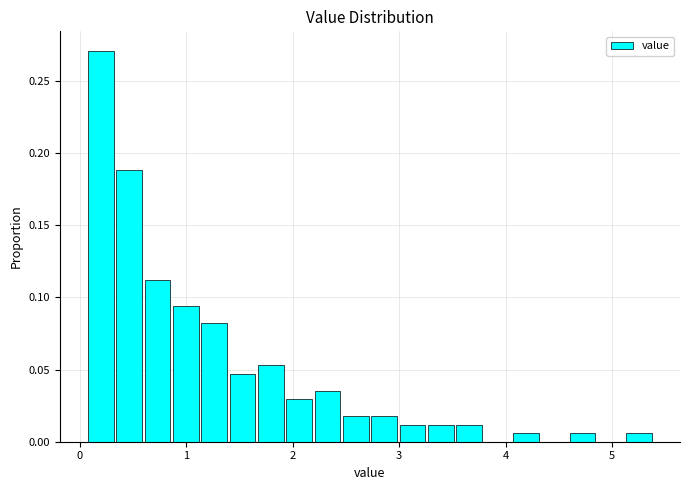

Around what value on the x-axis is the tallest bar? Give the approximate position of its centre, as read against the axis.

0.2